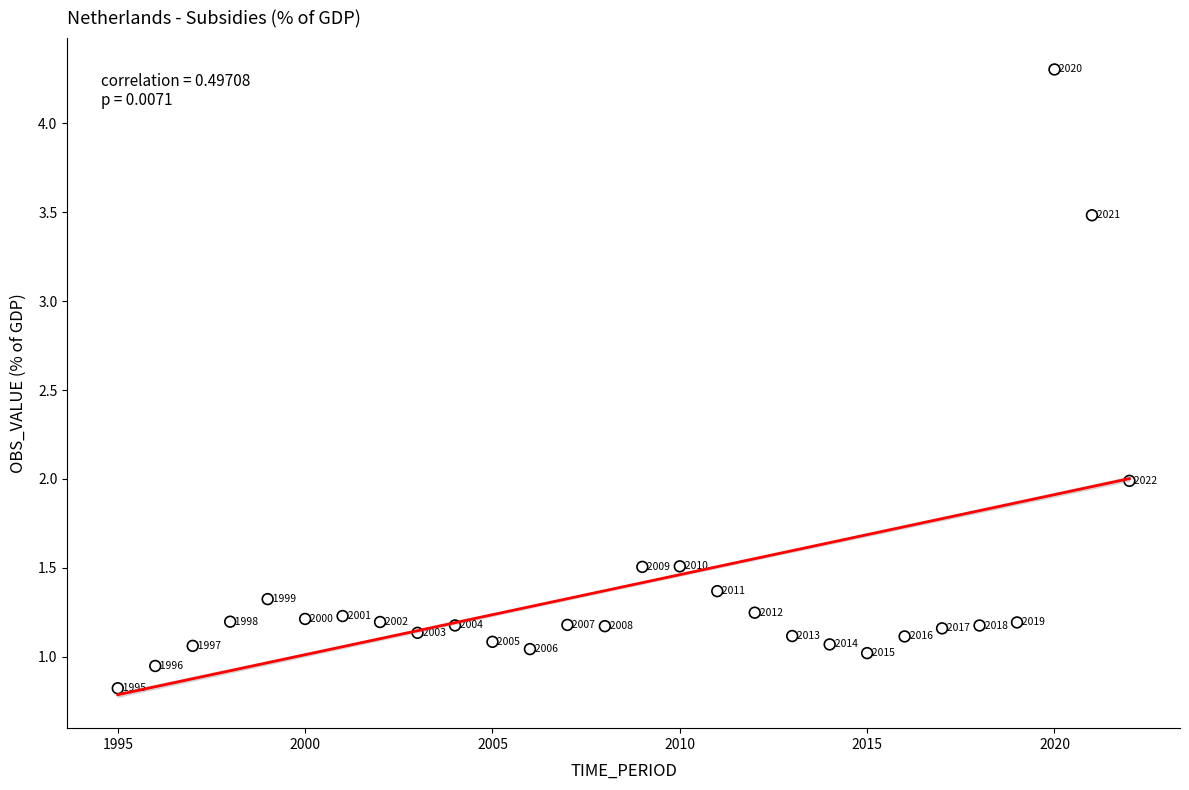

What Y value in the scatter plot is closest to 2?

2.0